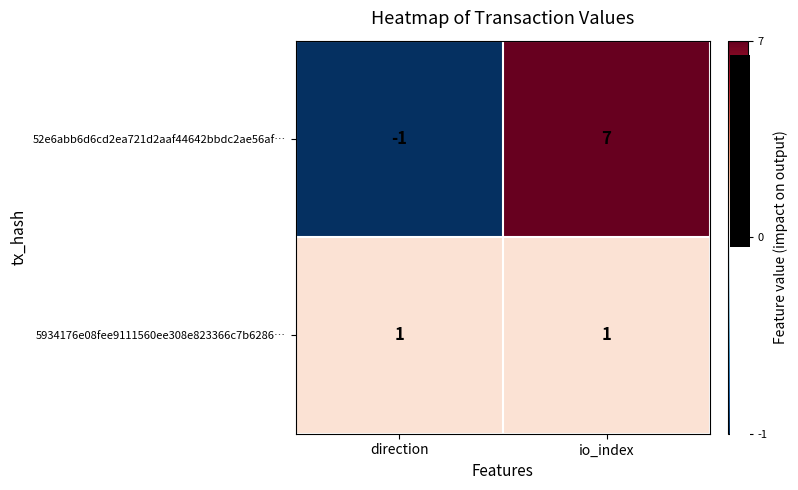

Which category has the highest value in the 52e6abb6d6cd2ea721d2aaf44642bbdc2ae56af… series?

io_index